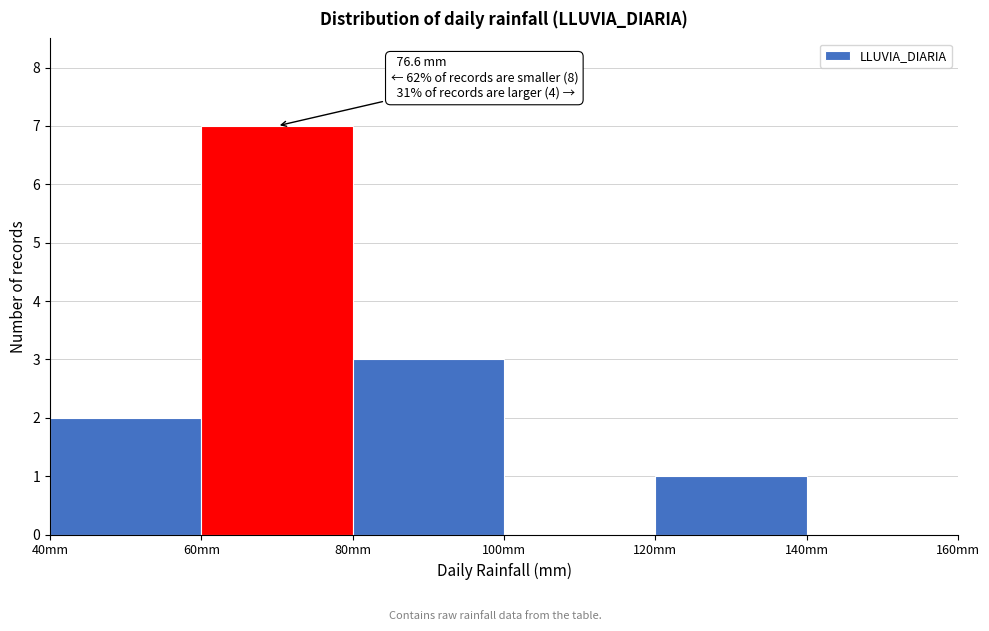

Which range on the x-axis has the tallest bar?

60 to 80